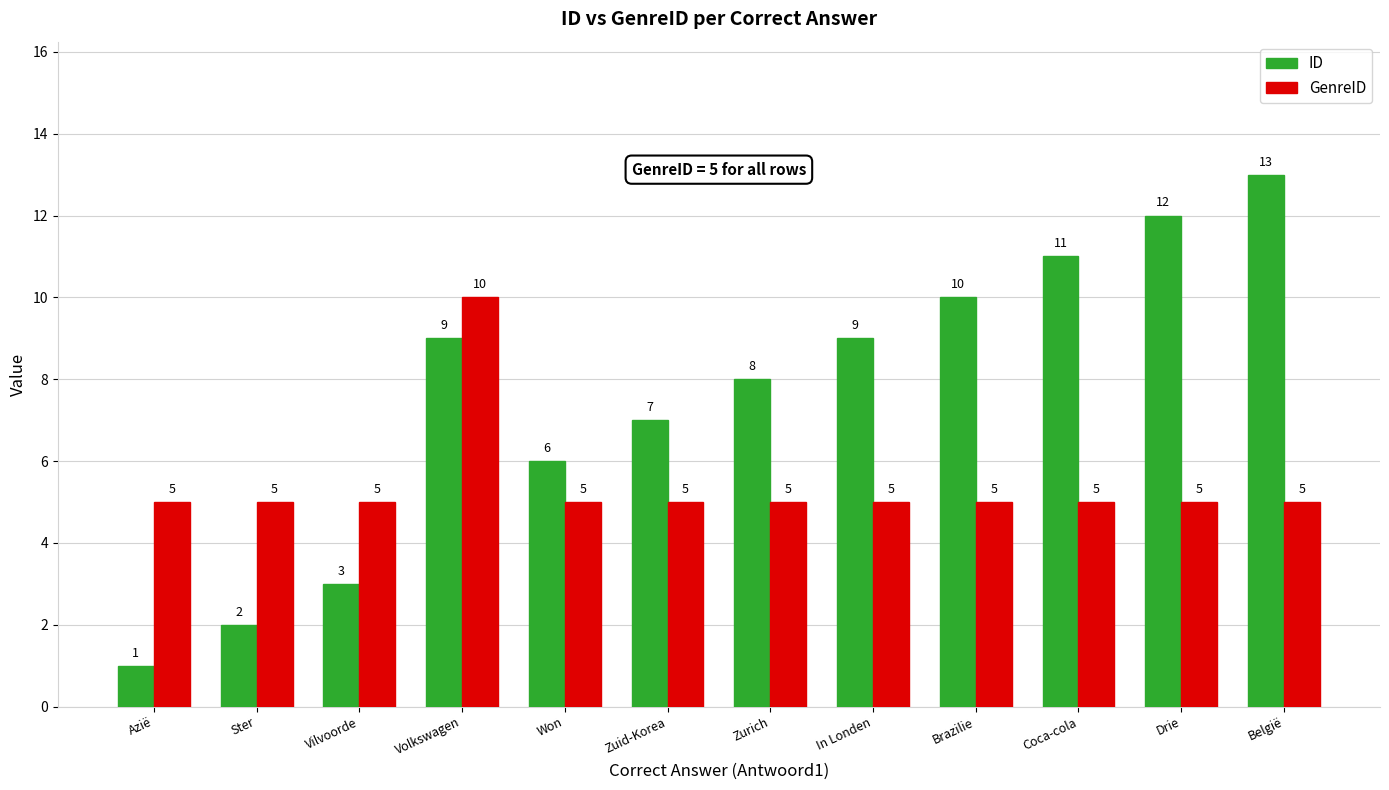

How many distinct data groups are displayed?

2